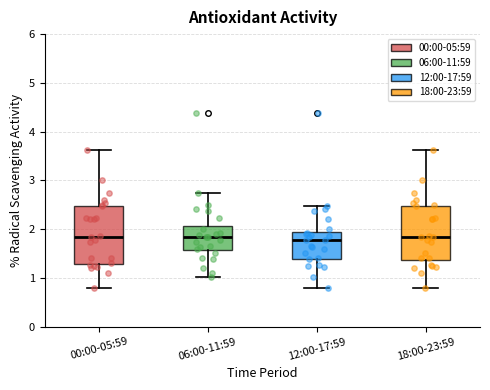

Where is the lower edge of the box for 00:00-05:59 on the y-axis? The values are not printed on the chart, so give them approximately, as read against the axis.

1.3